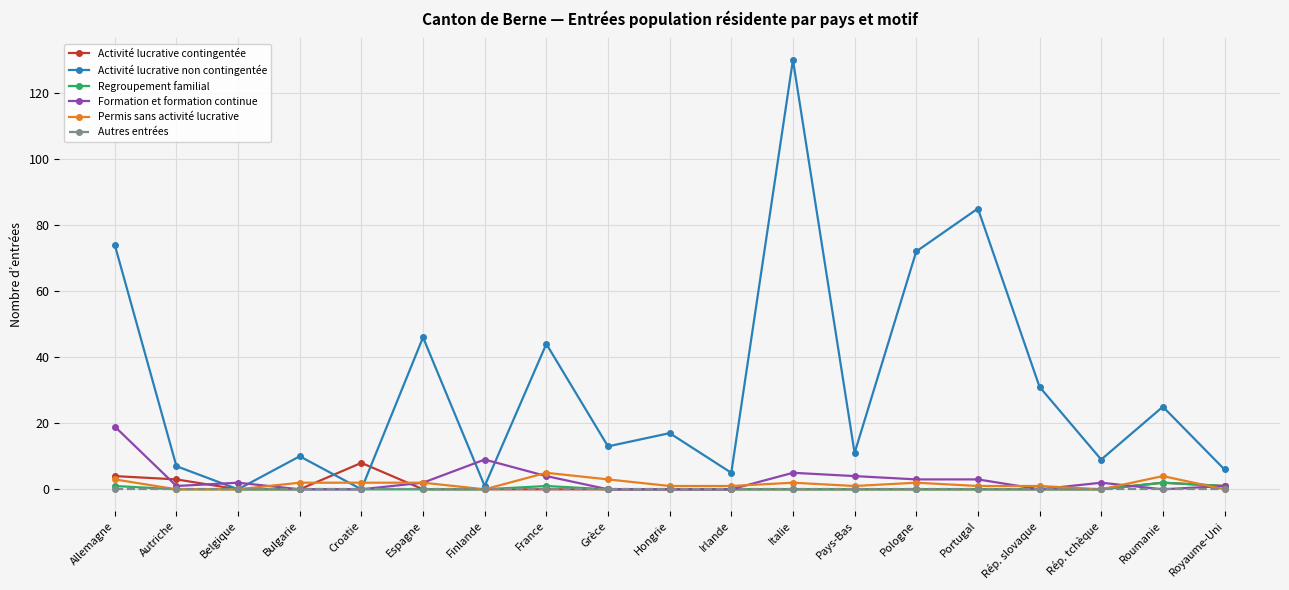

At which label does Activité lucrative contingentée reach its peak?

Croatie